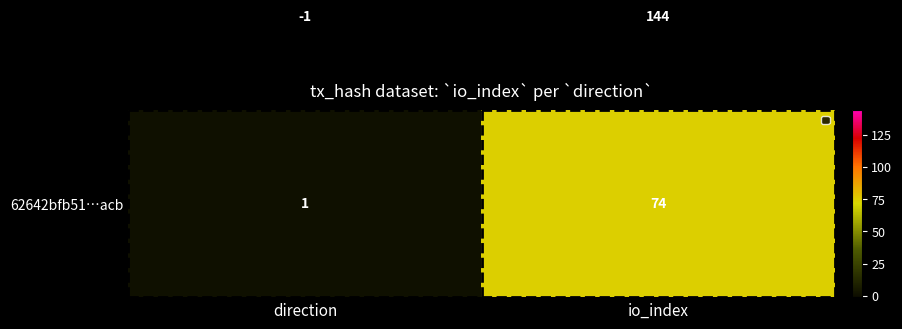

At which category does the chart reach its minimum across all series?

direction